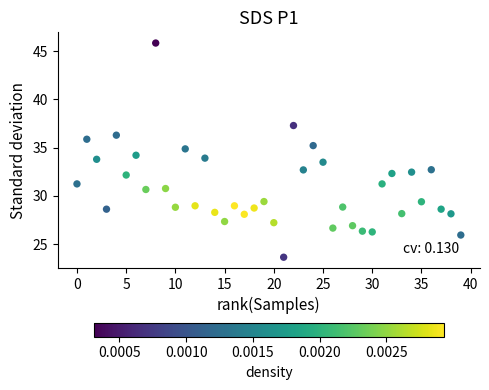

What is the range of X values (max minus min)?

39.0